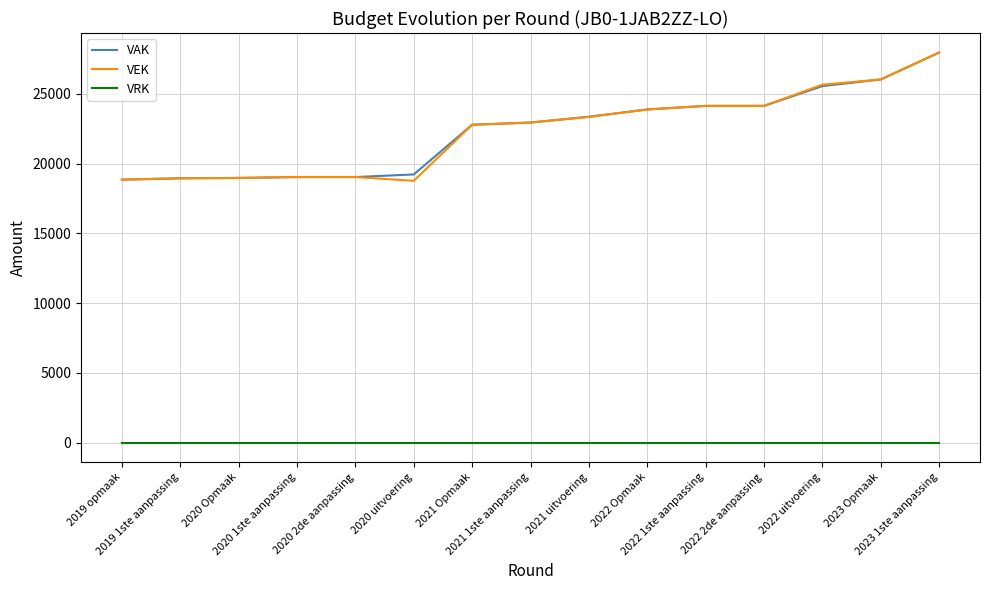

Does the chart have visible grid lines?

Yes